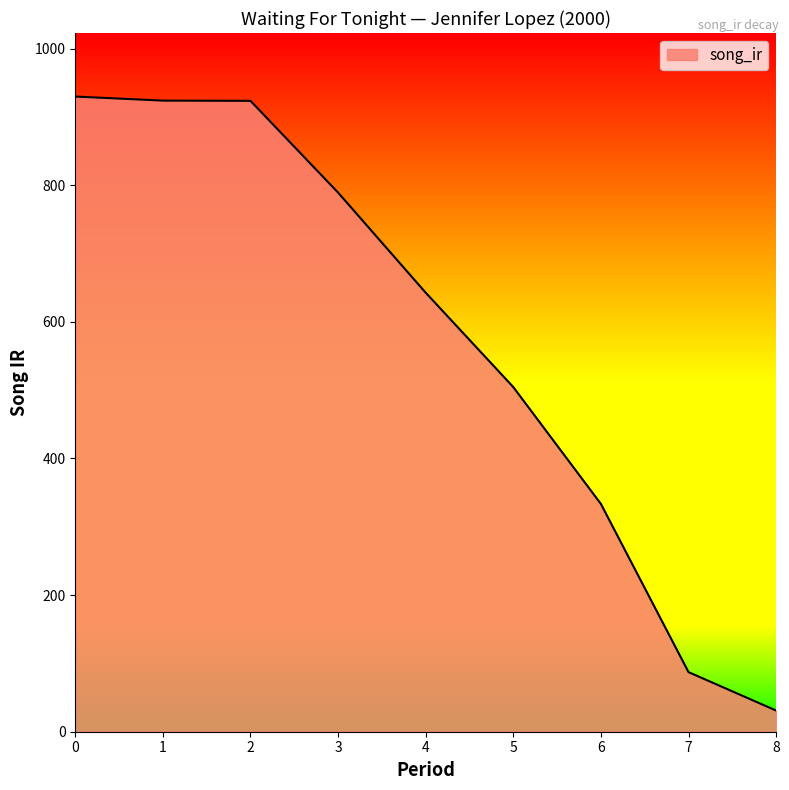

Is it true that the value at 6 is 333.4?

True